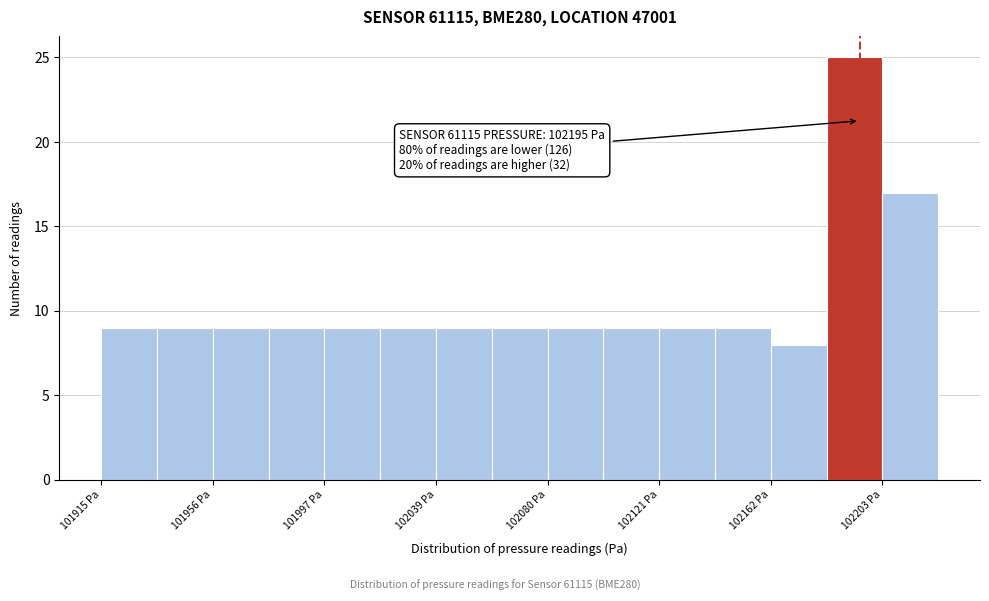

Which range on the x-axis has the tallest bar?

102185 to 102205